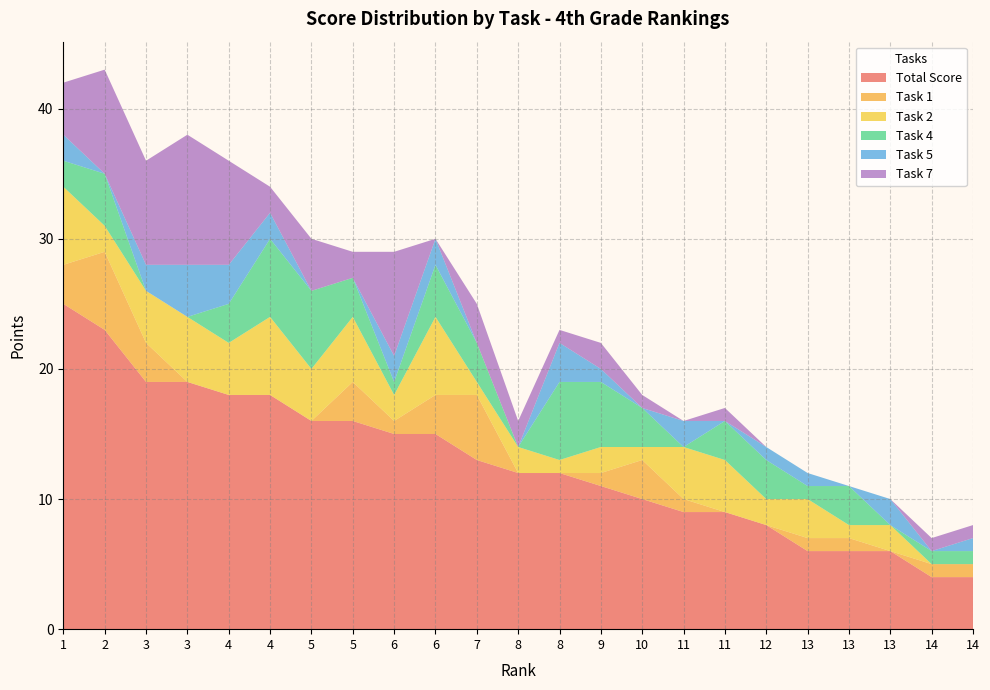

Reading right to left, extract all data points from this chart.

Total Score: 4	4	6	6	6	8	9	9	10	11	12	12	13	15	15	16	16	18	18	19	19	23	25
Task 1: 1	1	0	1	1	0	0	1	3	1	0	0	5	3	1	3	0	0	0	0	3	6	3
Task 2: 0	0	2	1	3	2	4	4	1	2	1	2	1	6	2	5	4	6	4	5	4	2	6
Task 4: 1	1	0	3	1	3	3	0	3	5	6	0	3	4	1	3	6	6	3	0	0	4	2
Task 5: 1	0	2	0	1	1	0	2	0	1	3	0	0	2	2	0	0	2	3	4	2	0	2
Task 7: 1	1	0	0	0	0	1	0	1	2	1	2	3	0	8	2	4	2	8	10	8	8	4